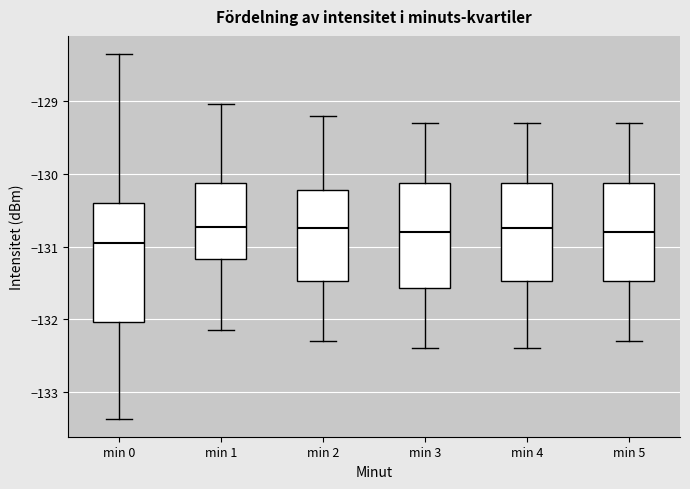

Reading left to right, read every box against the y-axis: the position of its median line, the range the box covers, and the ends of its whiskers. The values are not printed on the chart, so give them approximately, as read against the axis.

min 0: median -131.0, box -132.0 to -130.4, whiskers -133.4 to -128.3
min 1: median -130.7, box -131.2 to -130.1, whiskers -132.2 to -129.0
min 2: median -130.7, box -131.5 to -130.2, whiskers -132.3 to -129.2
min 3: median -130.8, box -131.6 to -130.1, whiskers -132.4 to -129.3
min 4: median -130.7, box -131.5 to -130.1, whiskers -132.4 to -129.3
min 5: median -130.8, box -131.5 to -130.1, whiskers -132.3 to -129.3